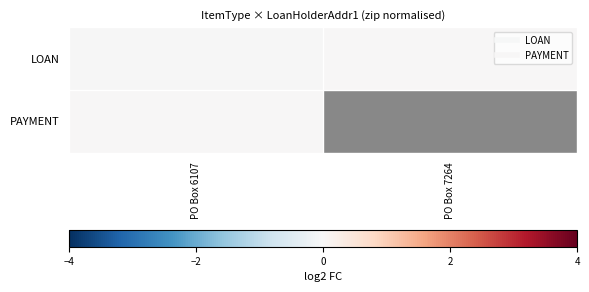

The value of LOAN at PO Box 6107 is -0.0. True or false?

False